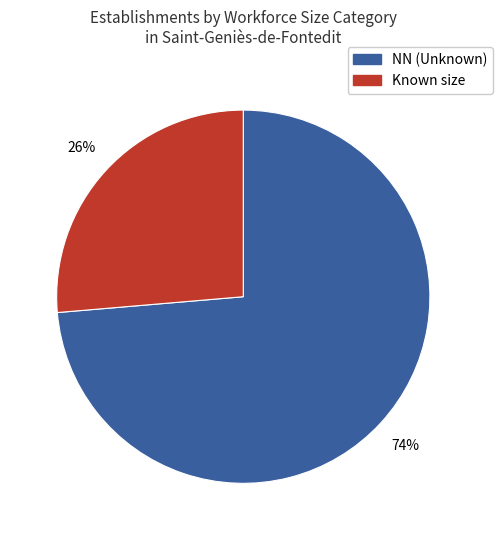

How many segments does this pie chart have?

2